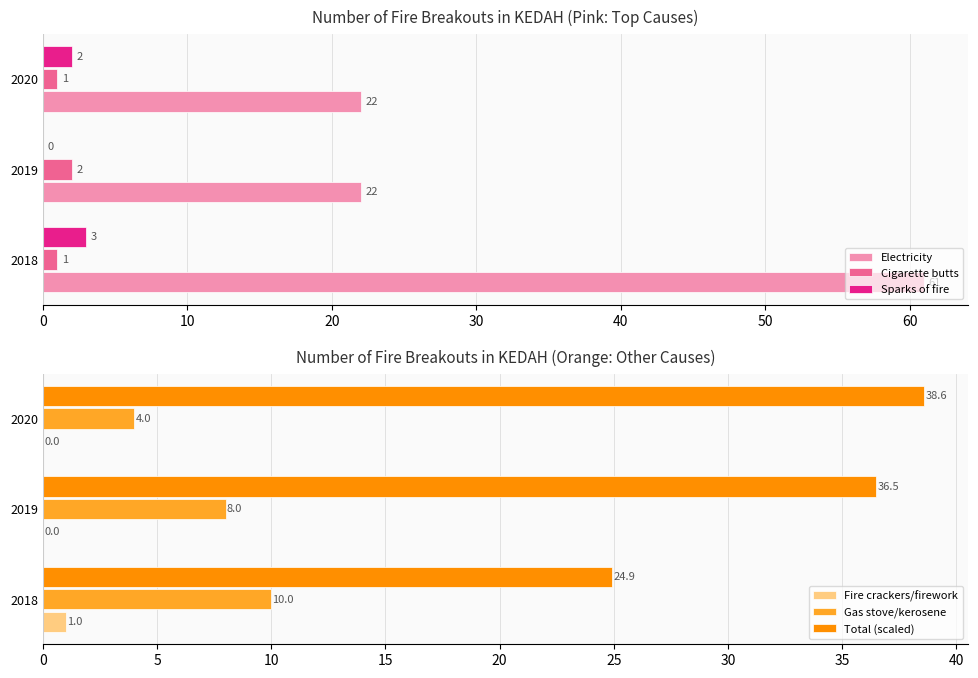

List the series in order of their peak value, highest first.

Electricity, Total (scaled), Gas stove/kerosene, Sparks of fire, Cigarette butts, Fire crackers/firework